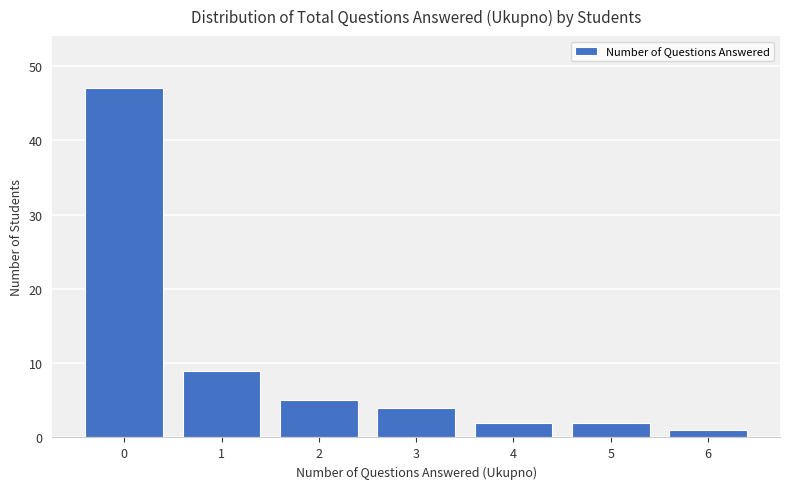

The chart shows a value of 2 at 4. True or false?

True